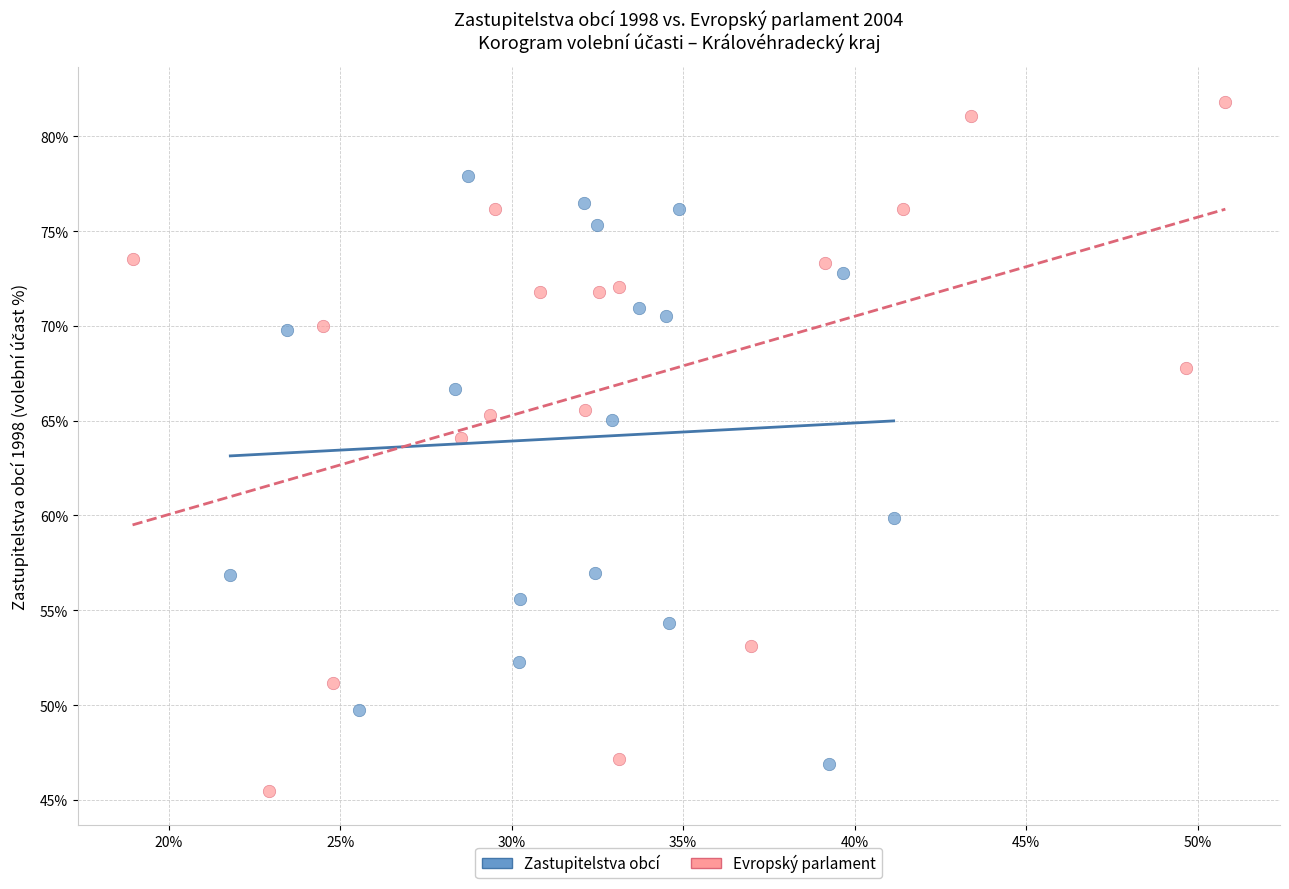

What are all the series names shown in the legend?

Zastupitelstva obcí, Evropský parlament